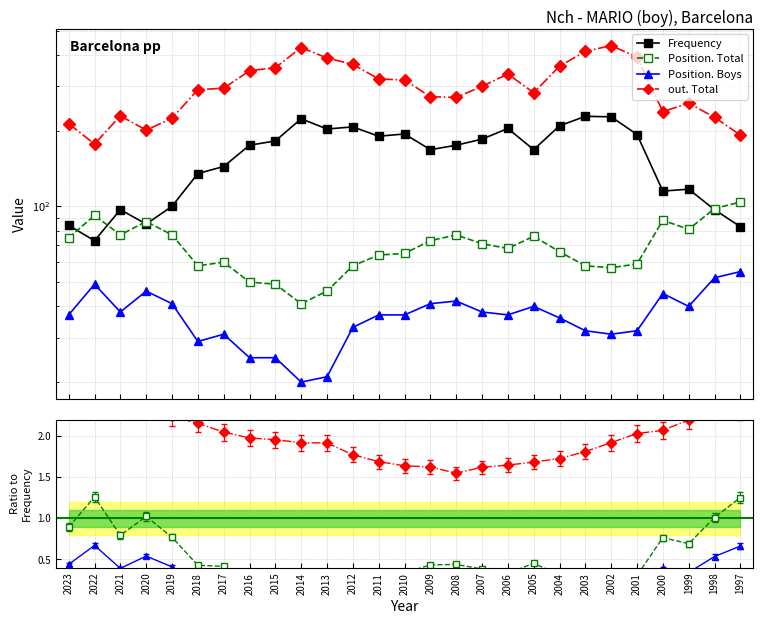

What is the sum of the out. Total values at 2016 and 2004?

707